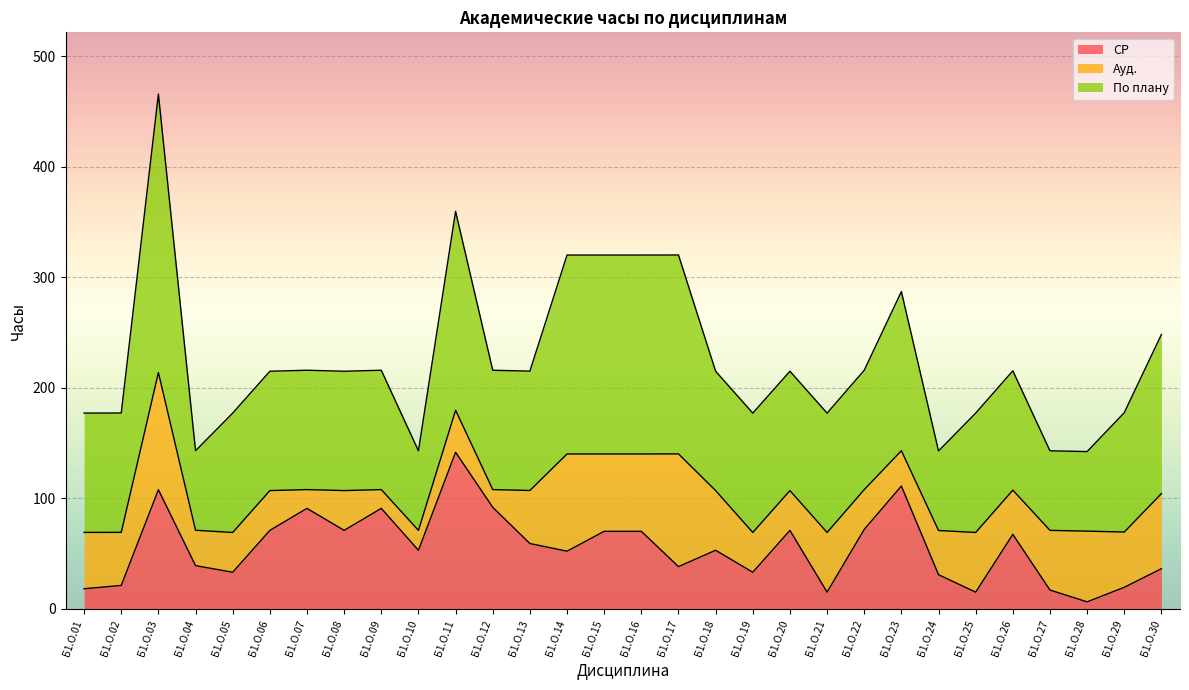

In По плану, how many points are lower than both neighbors (excluding endpoints)?

3